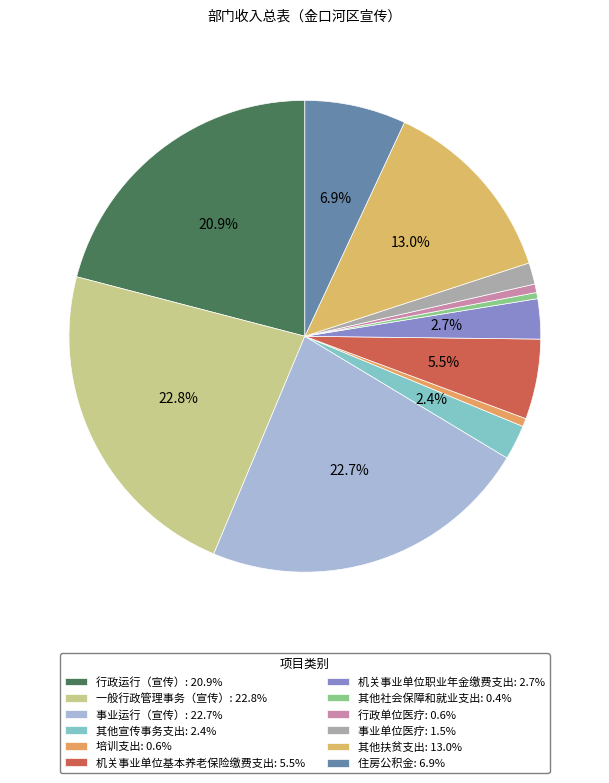

To the nearest percent, what is the combined percentage of 事业单位医疗 and 行政运行（宣传）?

22%